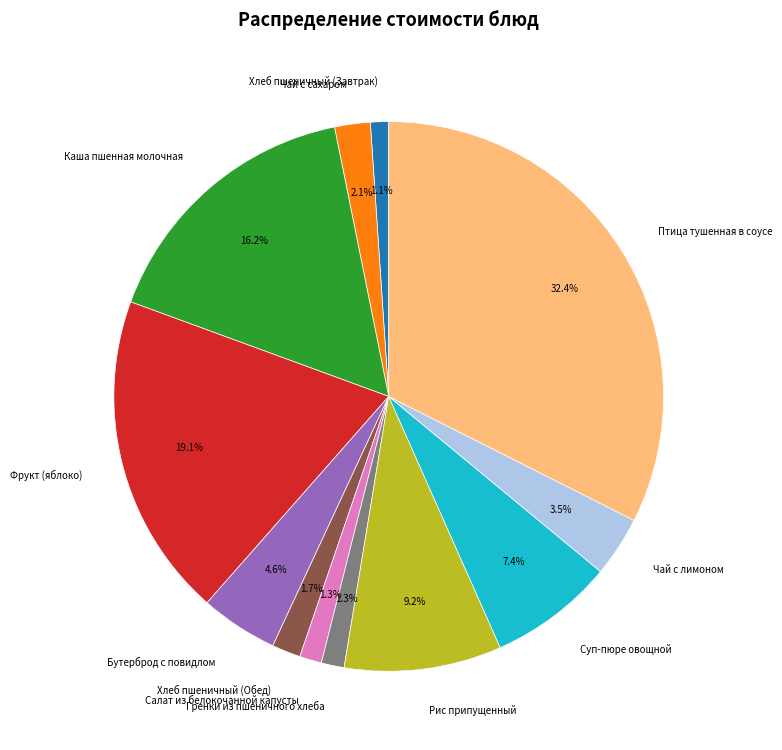

Is it true that Хлеб пшеничный (Обед) is 9% of the pie?

False